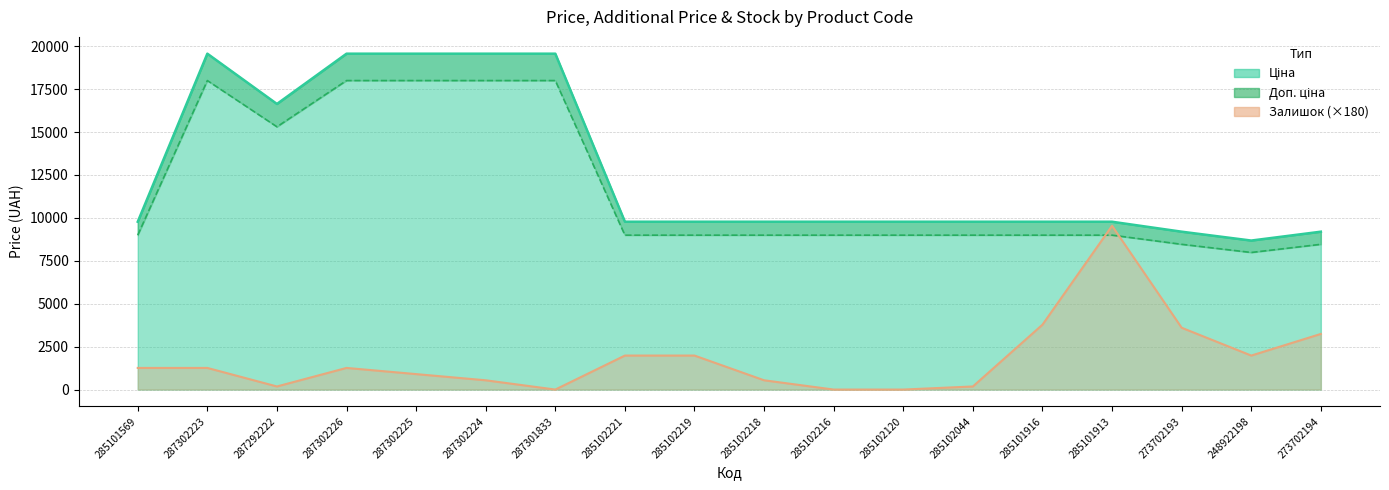

At which category is the sum across all series the highest?

287302223